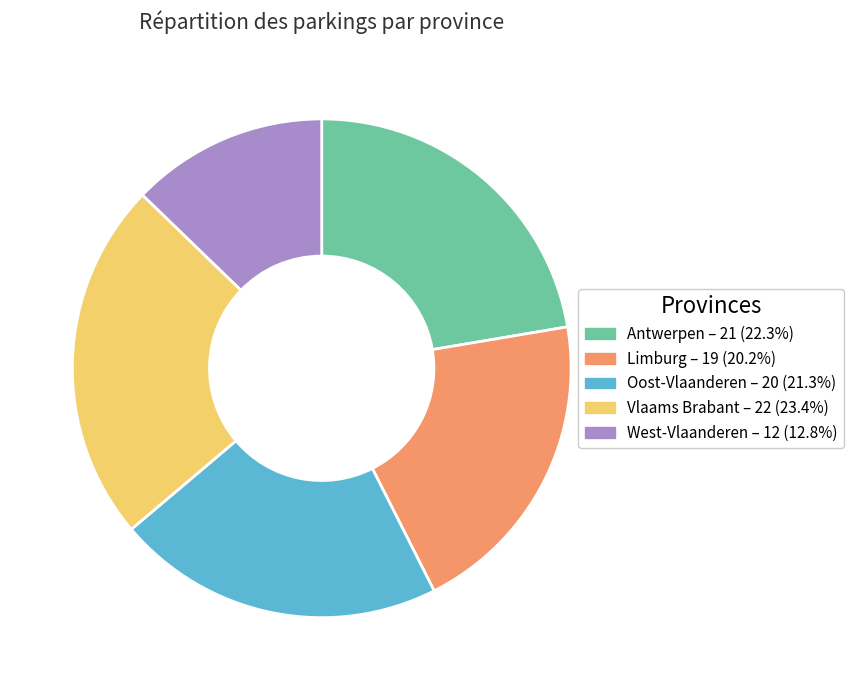

How many segments does this pie chart have?

5